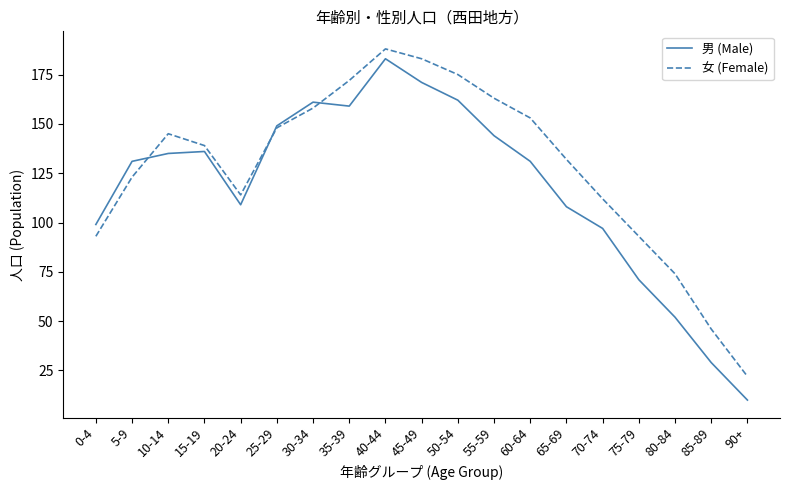

Reading left to right, list all the values displayed in this chart.

男 (Male): 0-4=99	5-9=131	10-14=135	15-19=136	20-24=109	25-29=149	30-34=161	35-39=159	40-44=183	45-49=171	50-54=162	55-59=144	60-64=131	65-69=108	70-74=97	75-79=71	80-84=52	85-89=29	90+=10
女 (Female): 0-4=93	5-9=123	10-14=145	15-19=139	20-24=114	25-29=148	30-34=158	35-39=172	40-44=188	45-49=183	50-54=175	55-59=163	60-64=153	65-69=132	70-74=112	75-79=93	80-84=74	85-89=46	90+=22